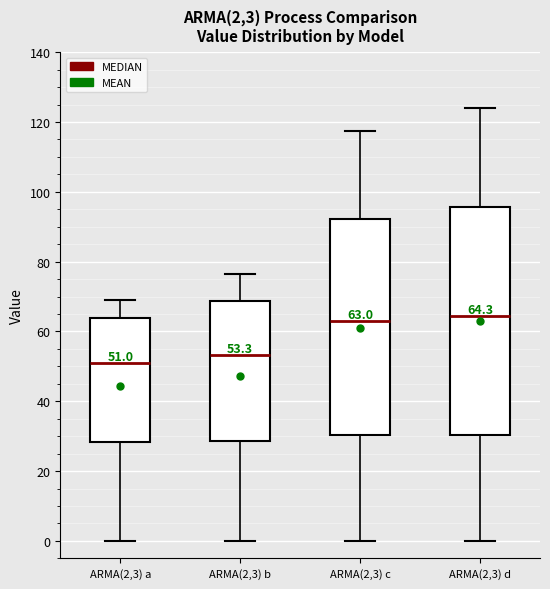

Comparing the boxes themselves (not the whiskers), which one is the tallest?

ARMA(2,3) d